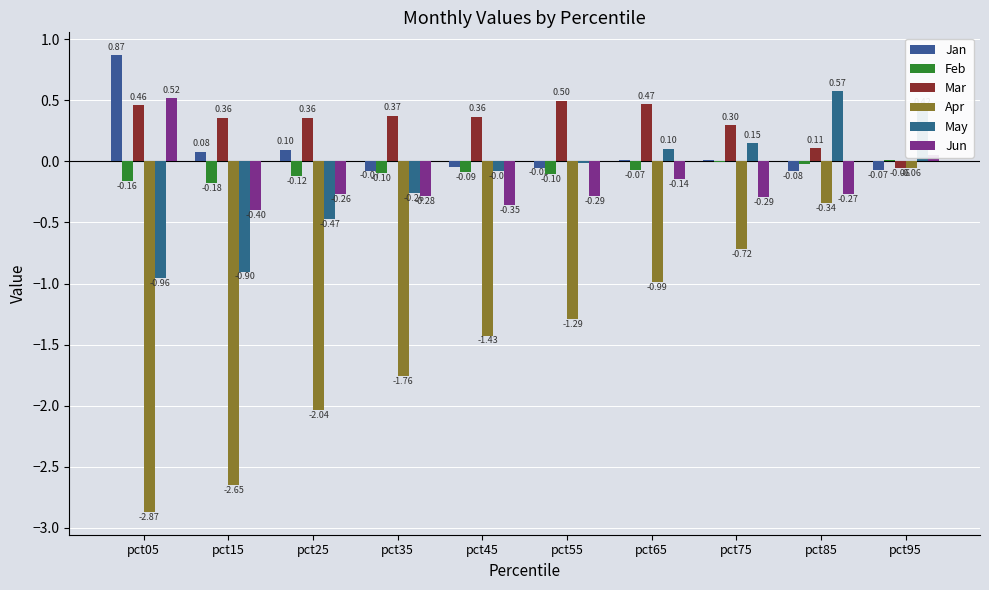

Are the bars grouped side by side (vs. stacked)?

Yes